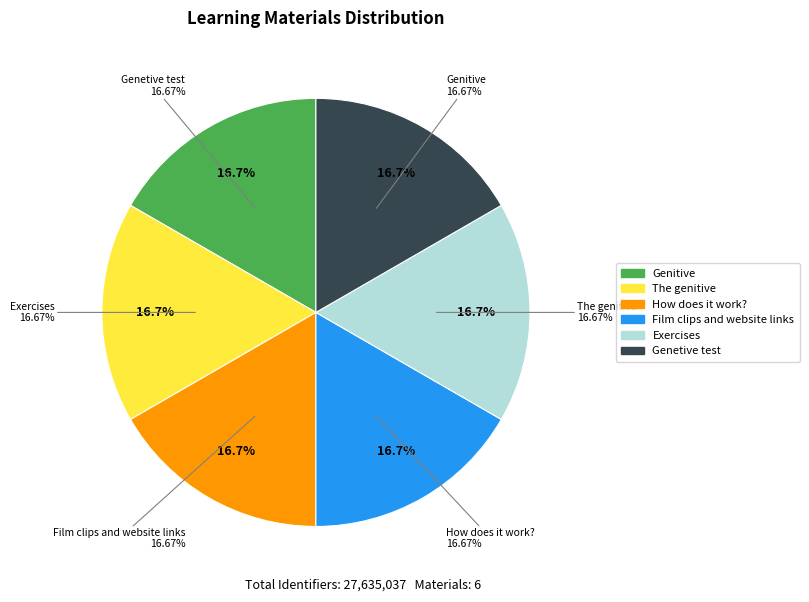

Rank the categories by value from highest to lowest.

Genetive test, Film clips and website links, Exercises, How does it work?, The genitive, Genitive